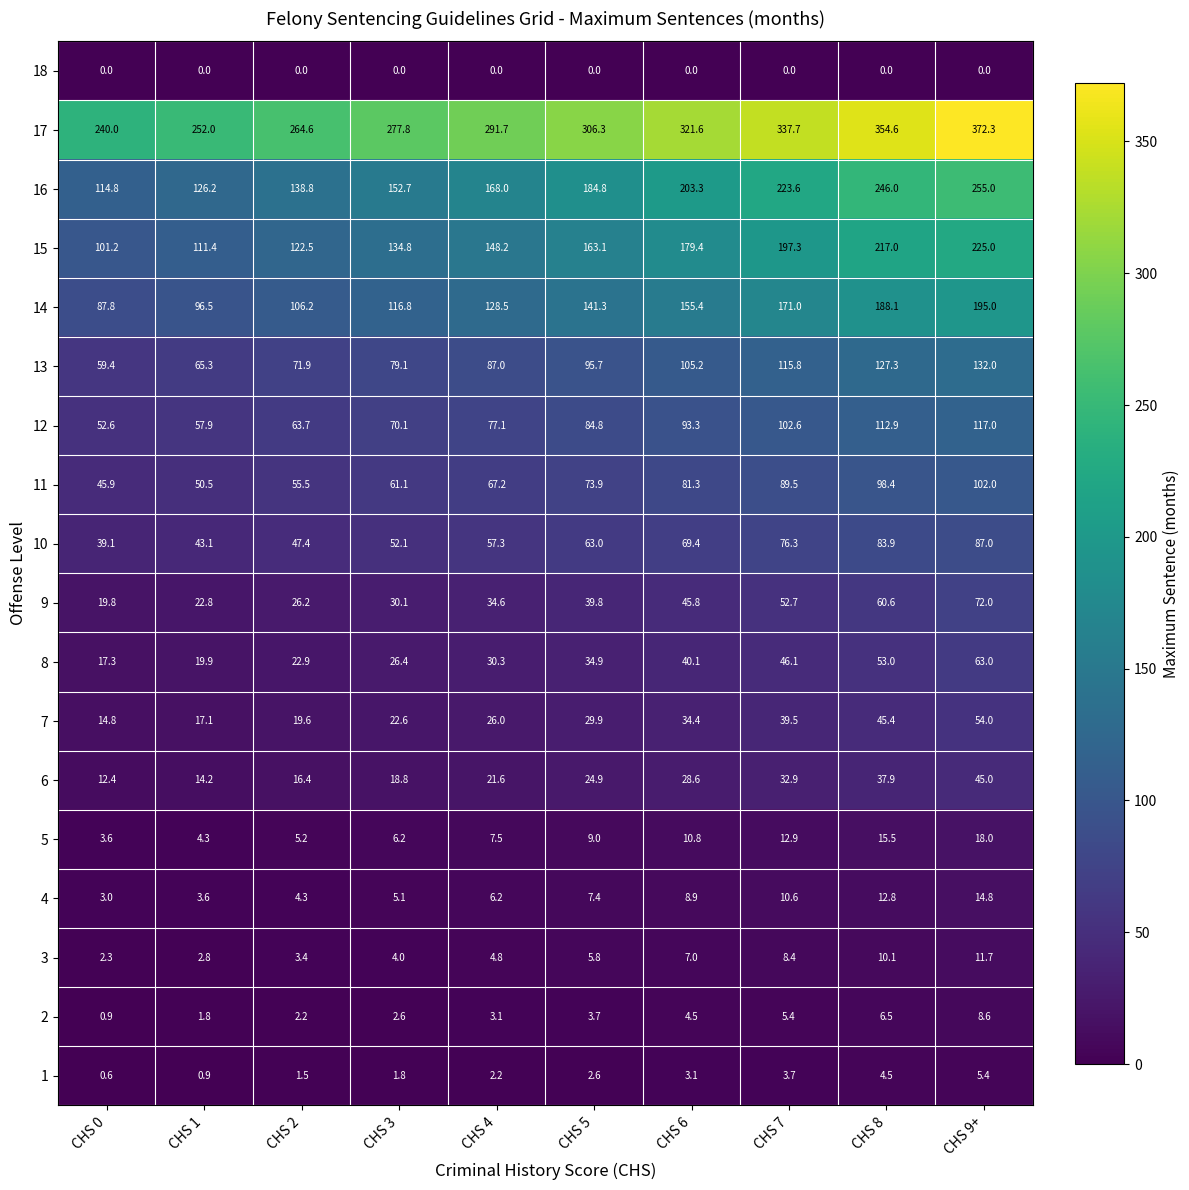

What is the average value of the 4 series?

7.7